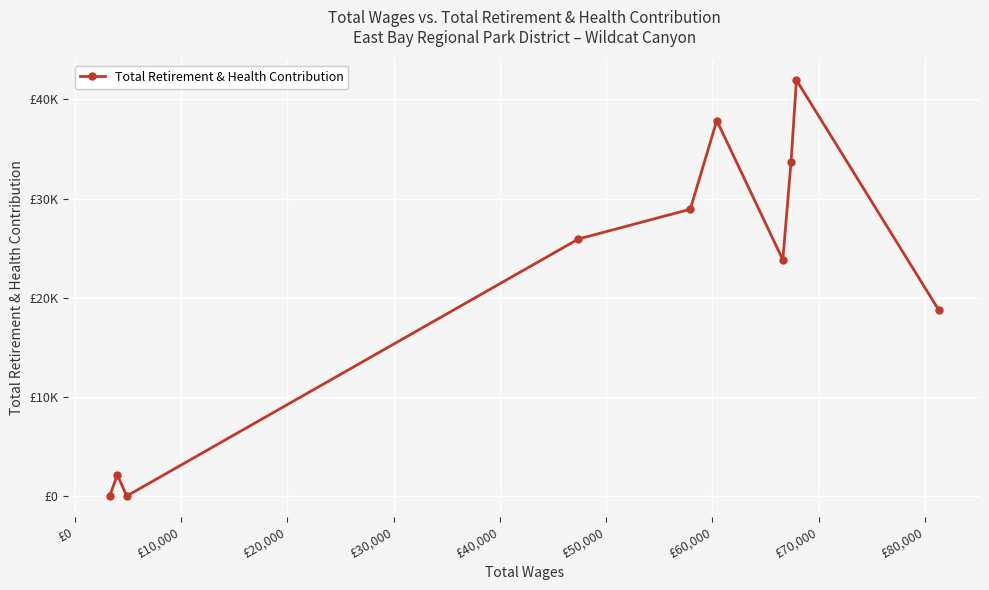

Reading left to right, list all the values displayed in this chart.

0	2124	0	25920	28921	37867	23820	33690	41950	18789